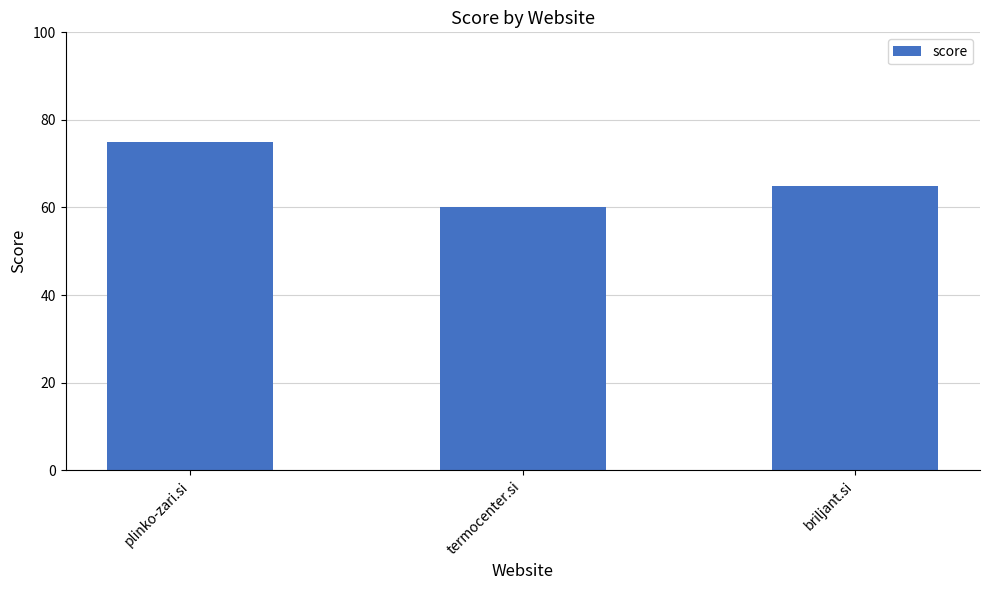

The value at briljant.si is 65. True or false?

True